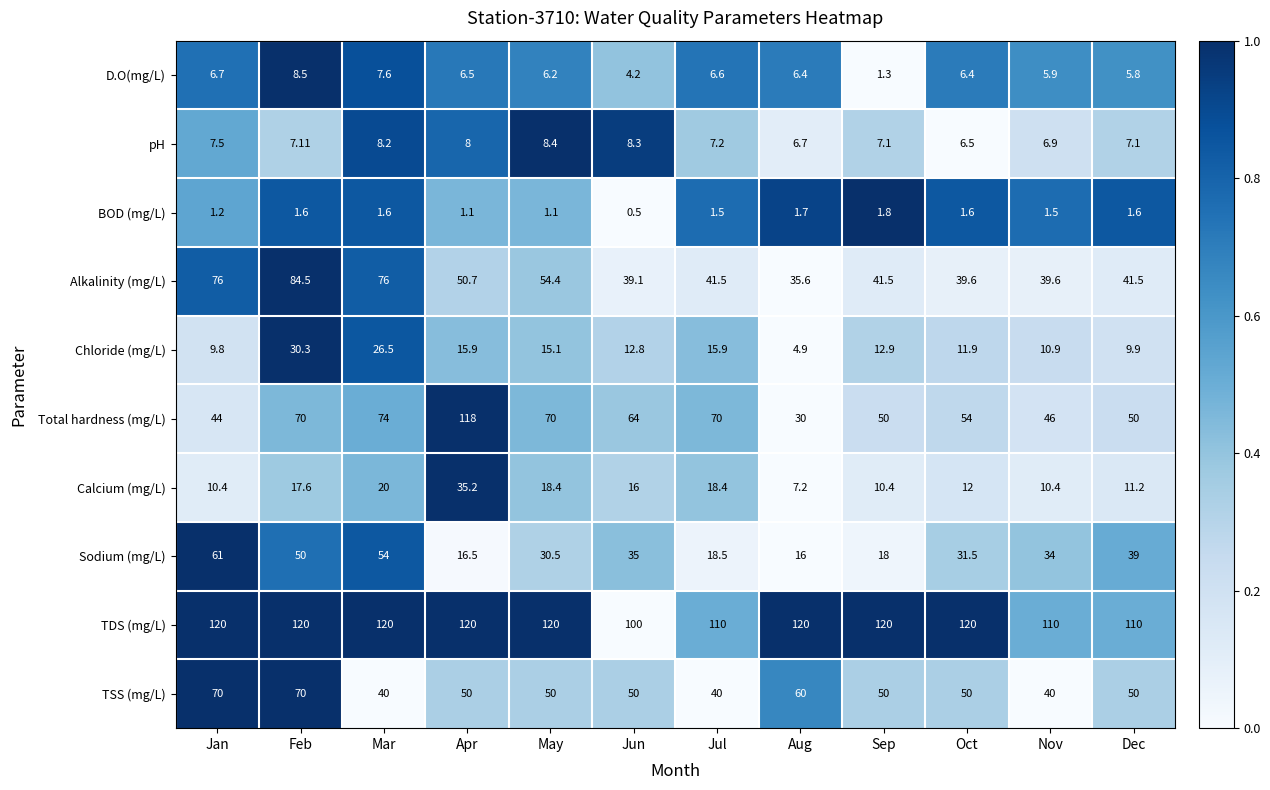

Between Jun and Aug, which series saw the biggest shift?

Total hardness (mg/L)